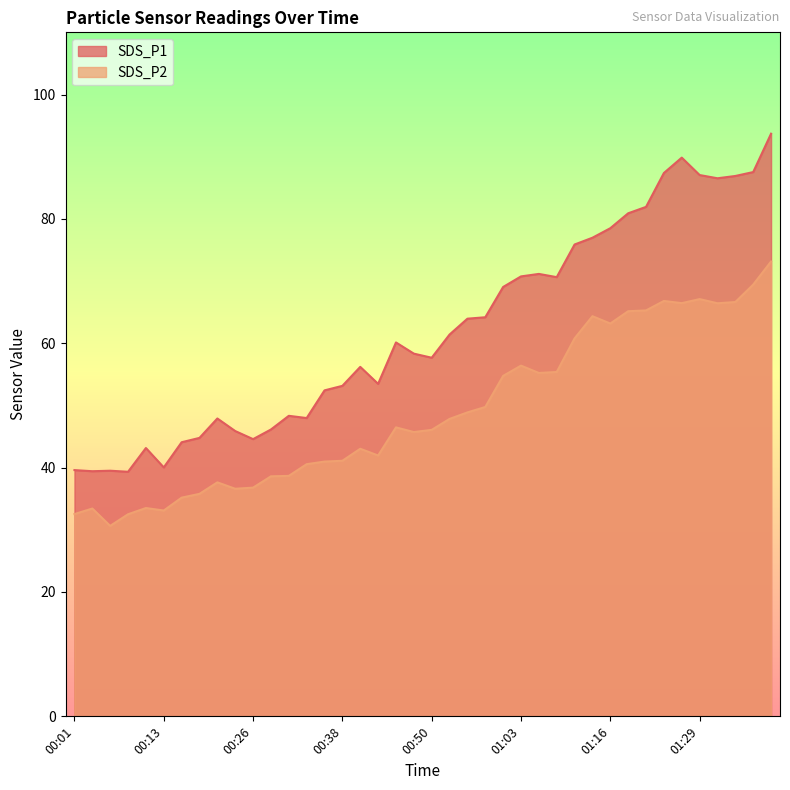

Which series has the largest range (max minus min)?

SDS_P1